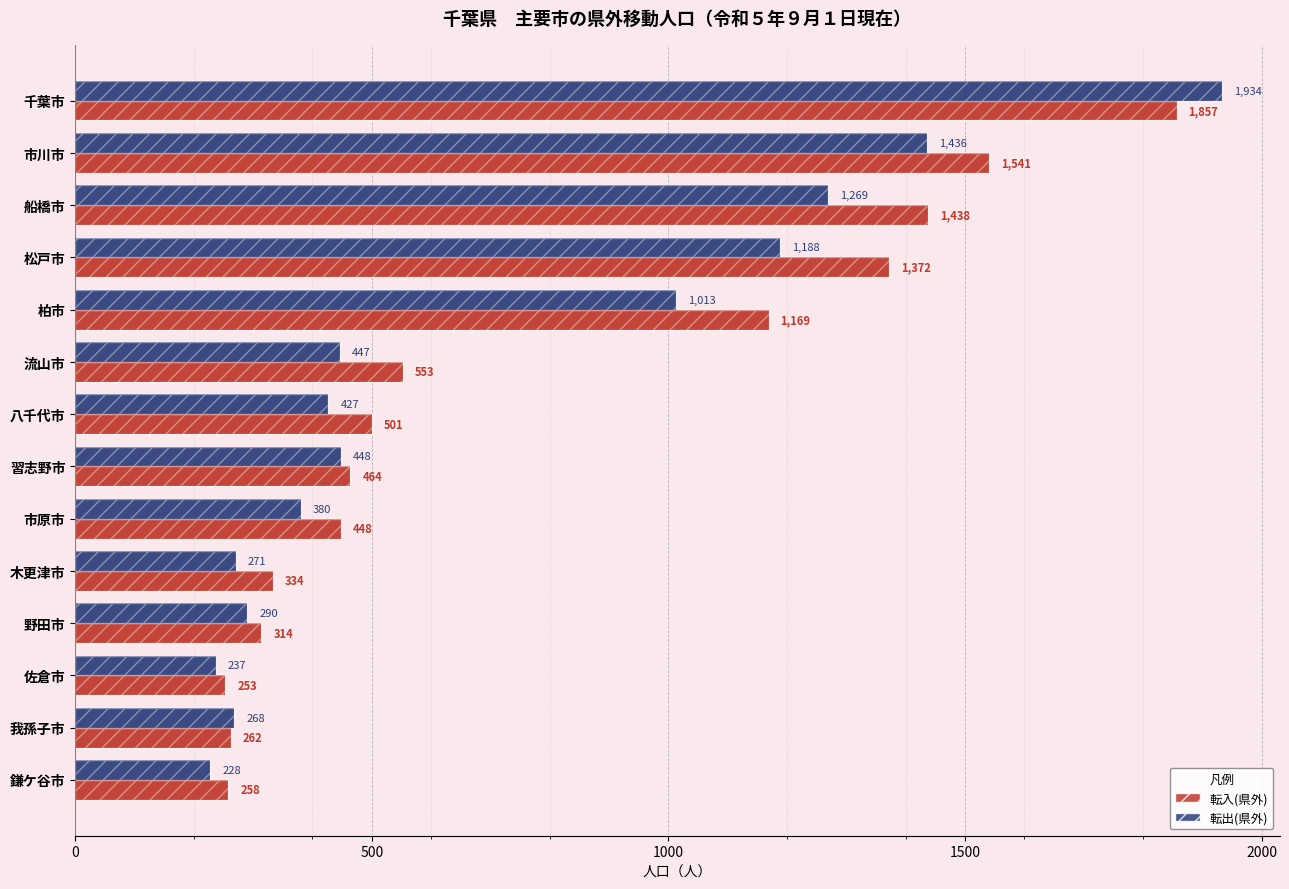

Count the number of data series in this chart.

2